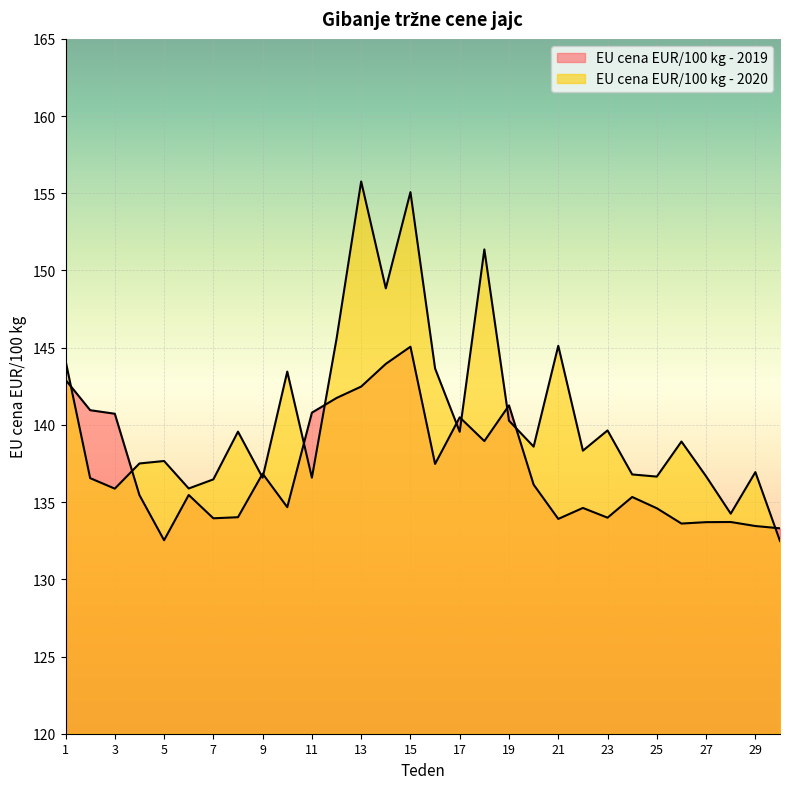

The value of EU cena EUR/100 kg - 2020 at 30 is 132.5. True or false?

True